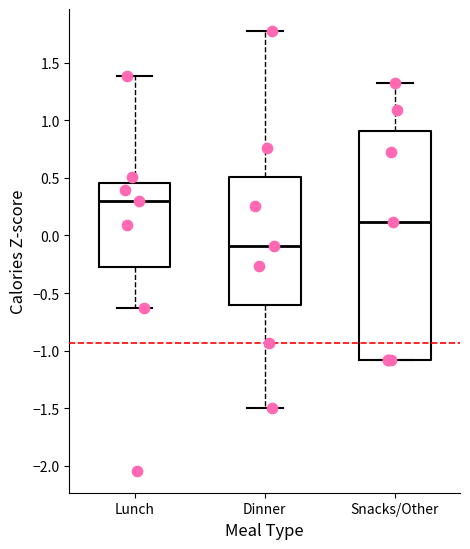

Which box is the tallest, from its lower edge to its upper edge?

Snacks/Other